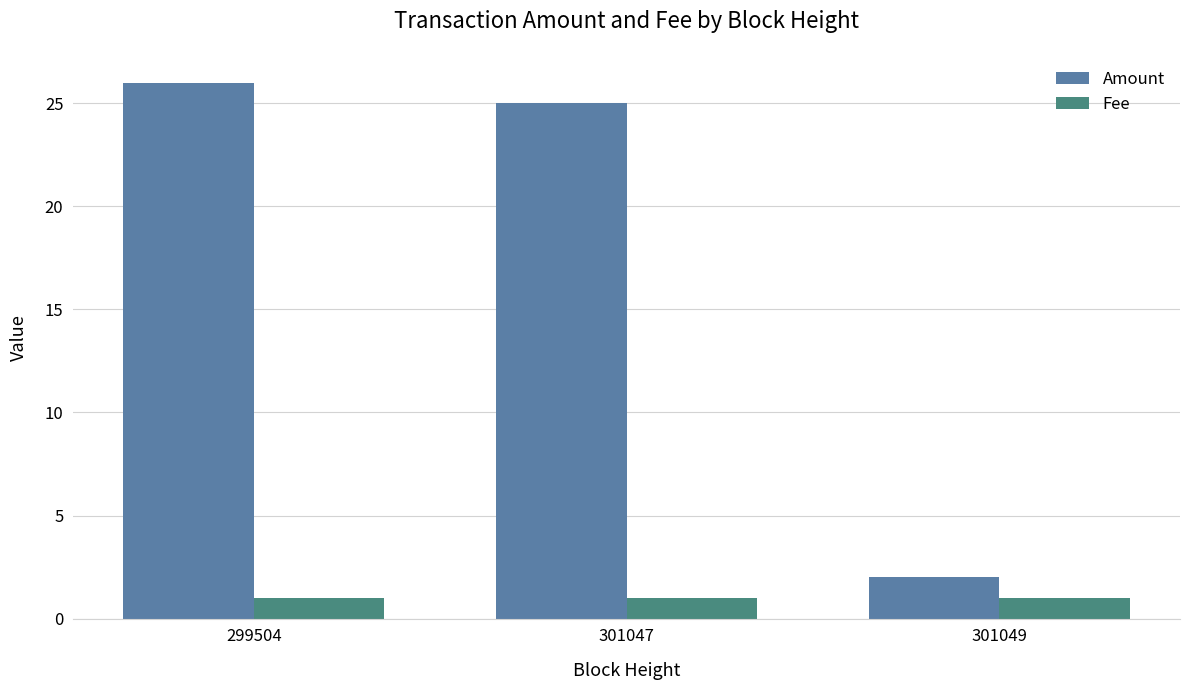

Count the number of categories in the chart.

3